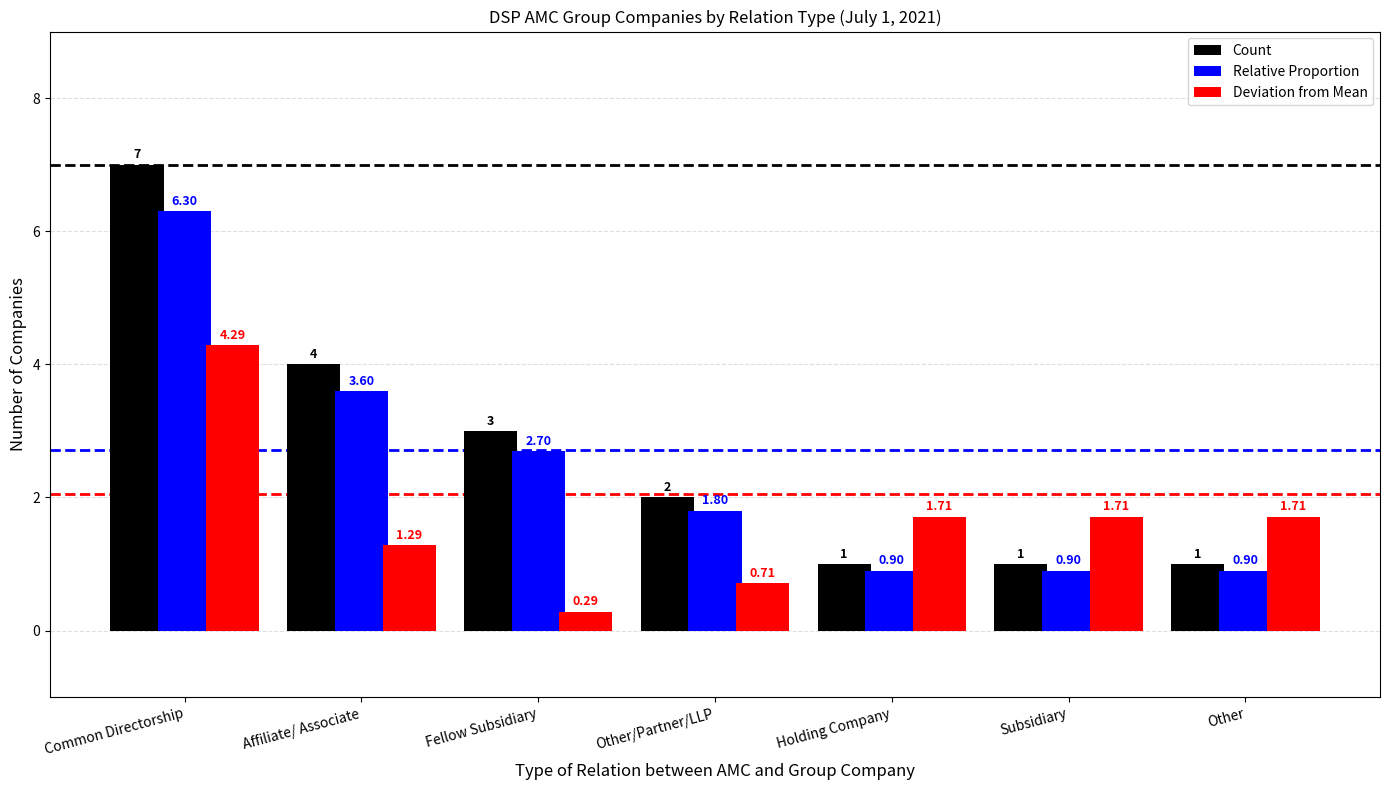

How many series are shown in this chart?

3